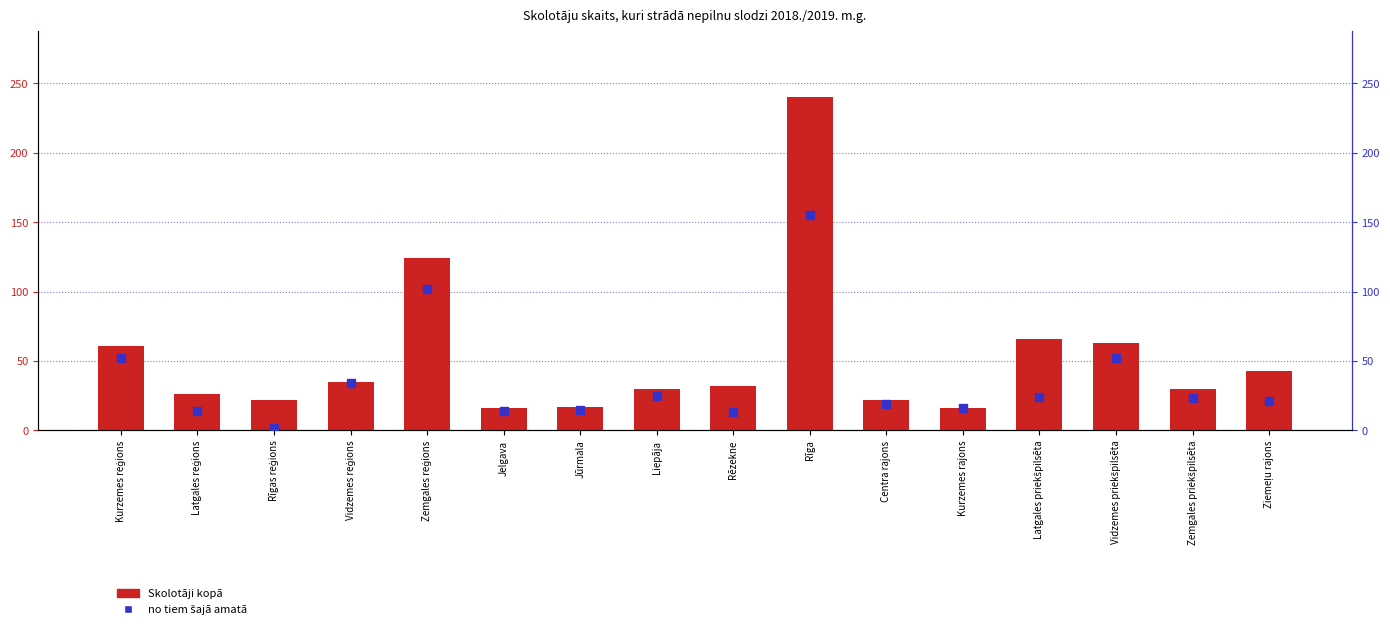

At which category is the sum across all series the highest?

Rīga